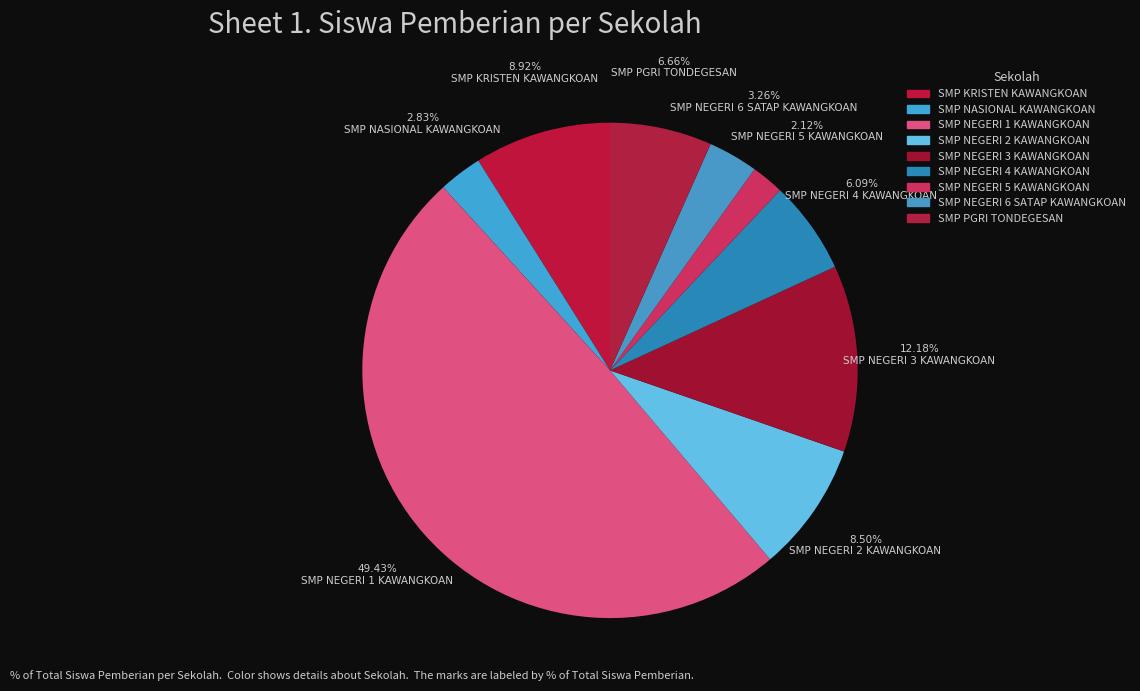

Does SMP NEGERI 3 KAWANGKOAN represent more than half of the total?

No